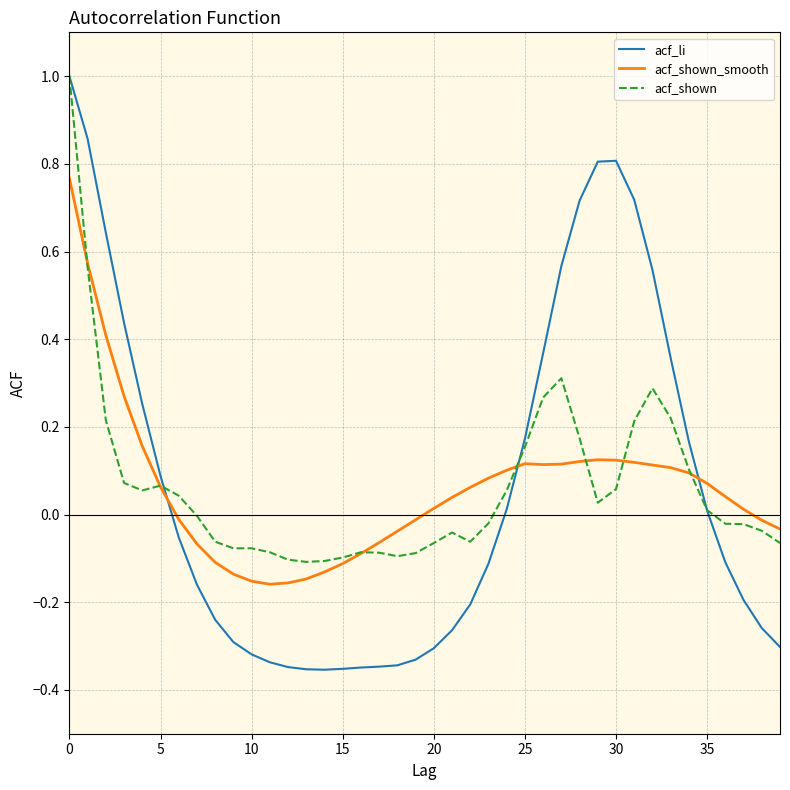

True or false: acf_shown_smooth has more than 1 points higher than both neighbors.

True